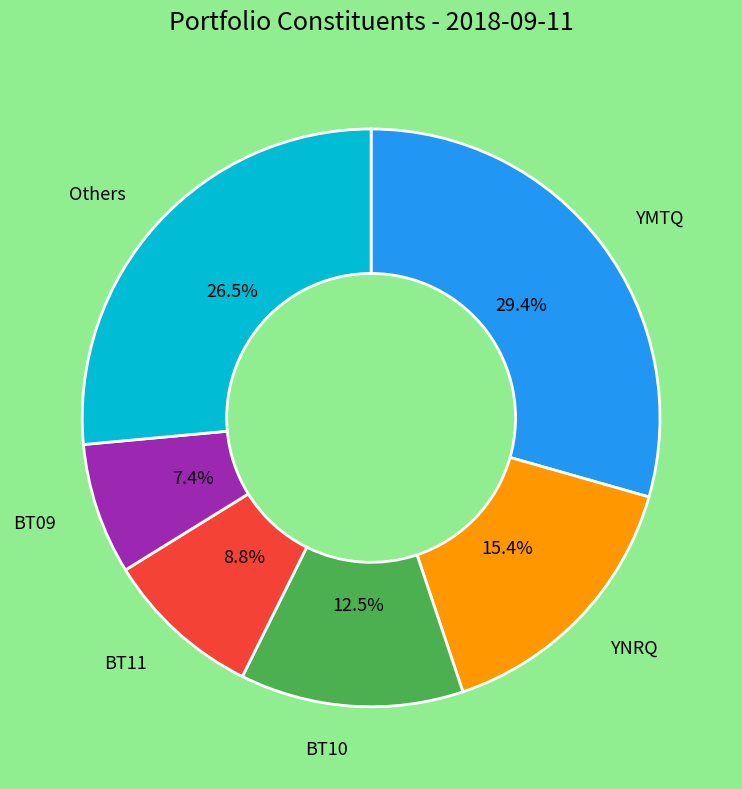

Is there a majority slice in this chart?

No